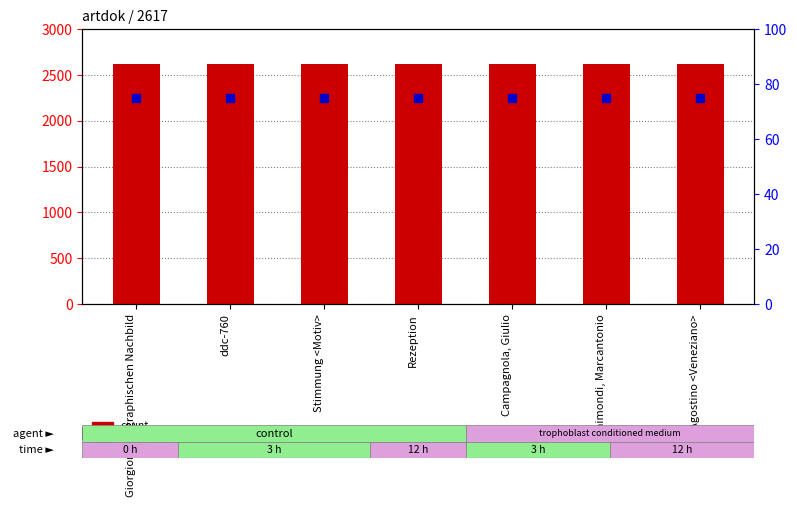

Which series has the largest Y range (max minus min)?

count